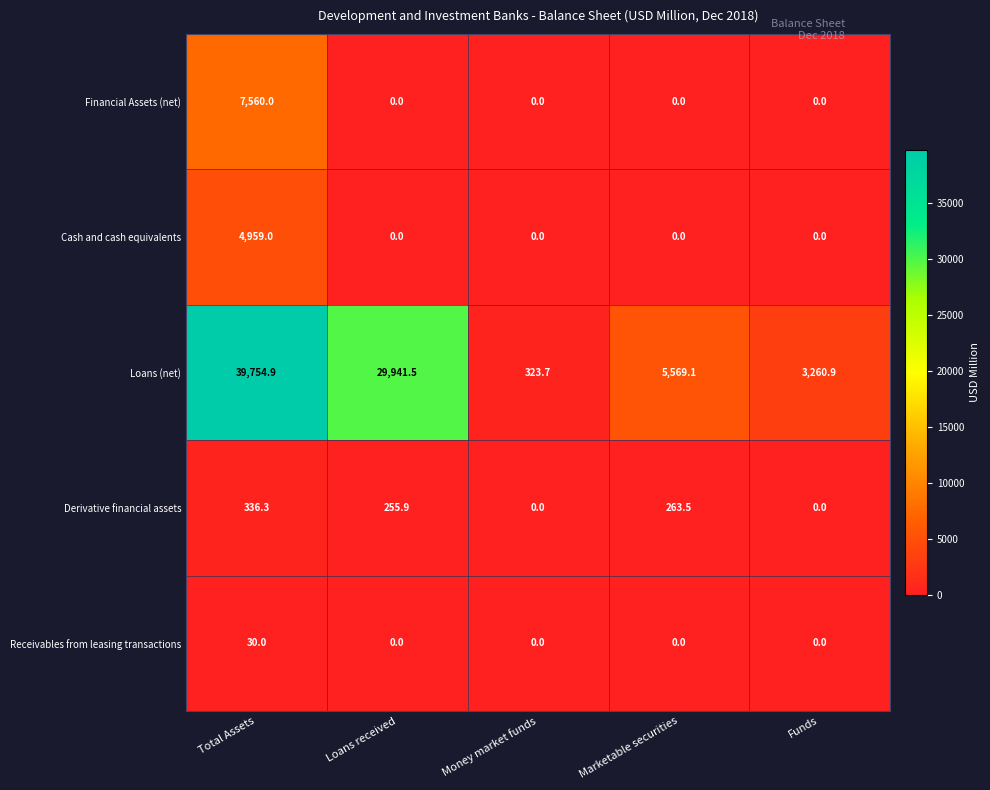

What is the total value across all series at Loans received?

30197.4